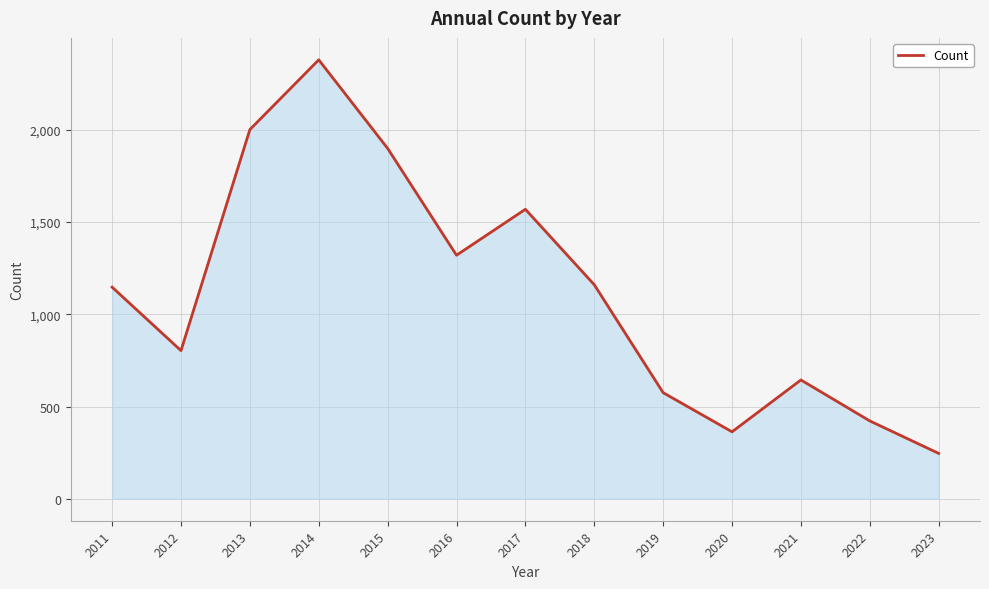

The chart shows a value of 1899 at 2015. True or false?

True